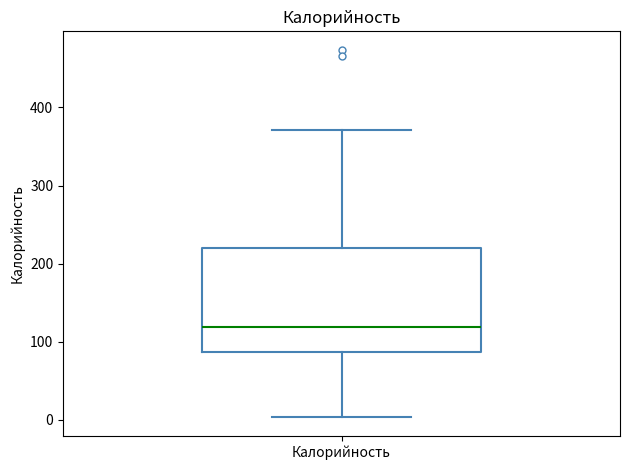

Read this box plot against the y-axis: the position of the median line, the range covered by the box, and the ends of both whiskers. The values are not printed on the chart, so give them approximately, as read against the axis.

median 120, box 90 to 220, whiskers 0 to 370